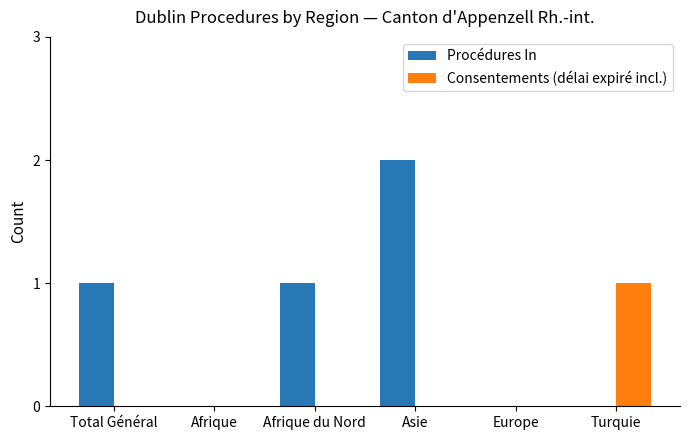

What is the spread (max minus min) of values at Turquie?

1